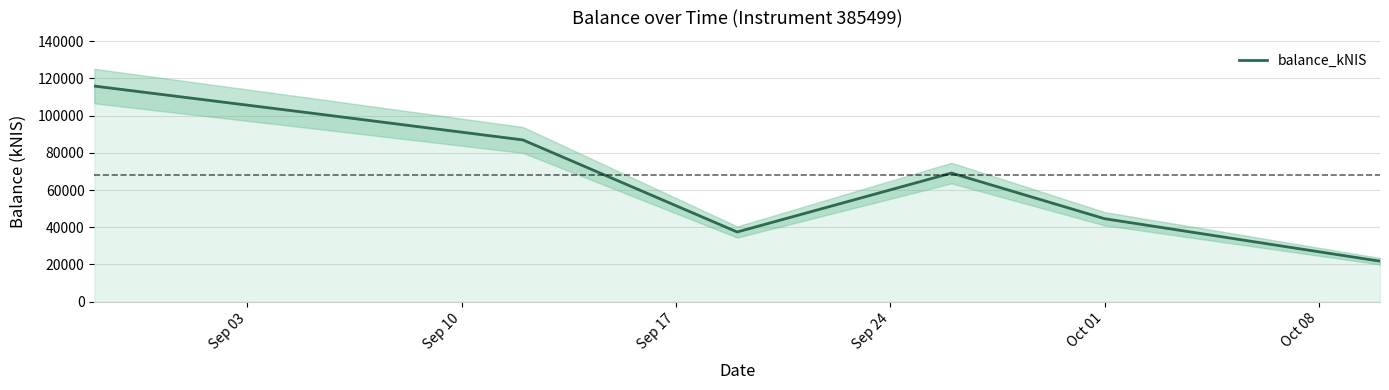

Reading left to right, transcribe all the data shown in this chart.

115911.0	101546.8	86956.0	37468.5	69145.6	44620.8	21772.4